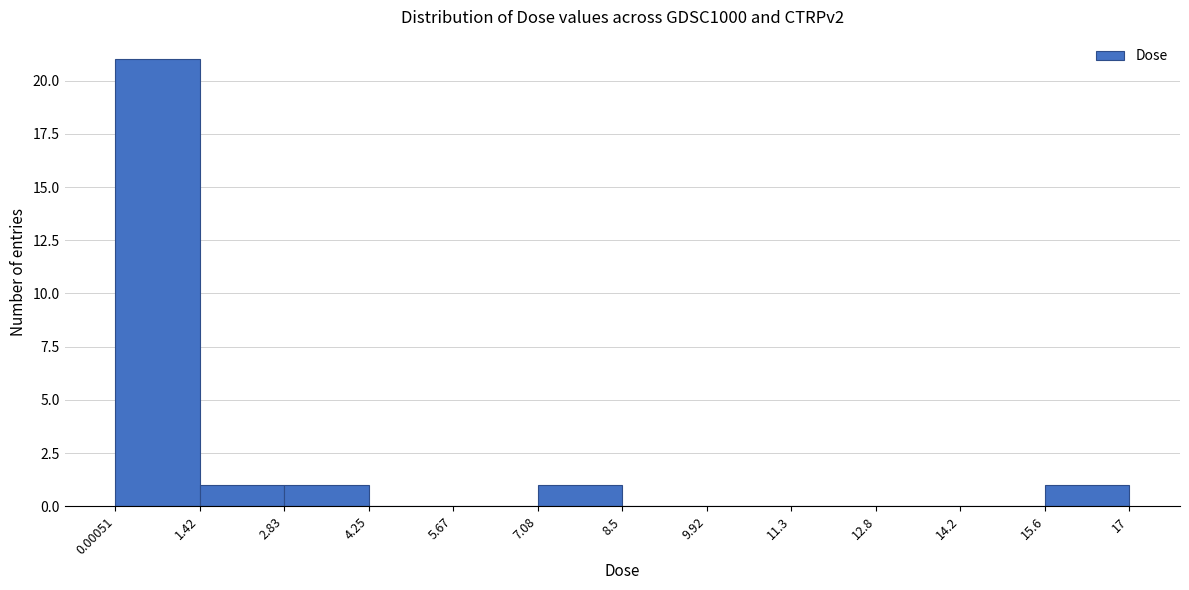

Reading left to right, list every bar in this chart as the range it spans on the x-axis followed by its height. The values are not printed on the chart, so give them approximately, as read against the axis.

0.00051 to 1.42: 21
1.42 to 2.83: 1
2.83 to 4.25: 1
4.25 to 5.67: 0
5.67 to 7.08: 0
7.08 to 8.5: 1
8.5 to 9.92: 0
9.92 to 11.3: 0
11.3 to 12.8: 0
12.8 to 14.2: 0
14.2 to 15.6: 0
15.6 to 17: 1